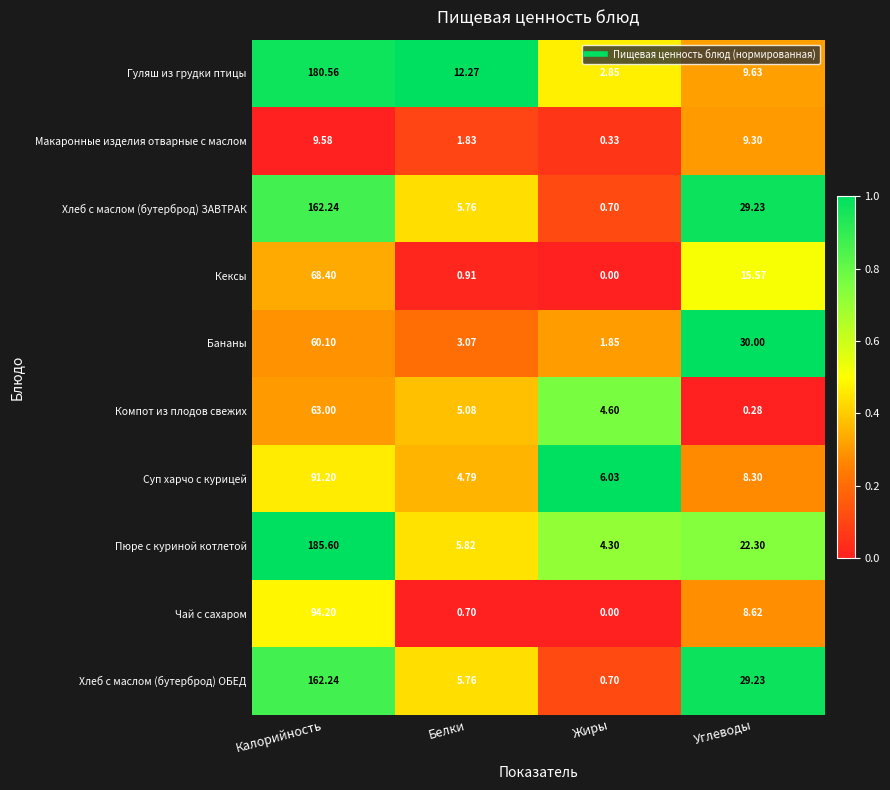

Which series has the largest total across all categories?

Пюре с куриной котлетой